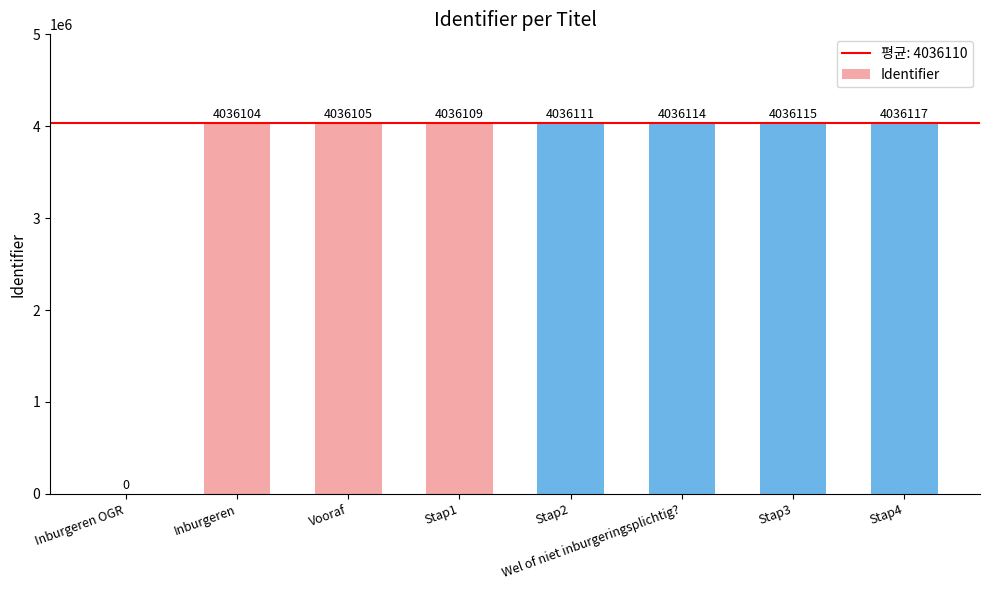

How many values are above zero?

7